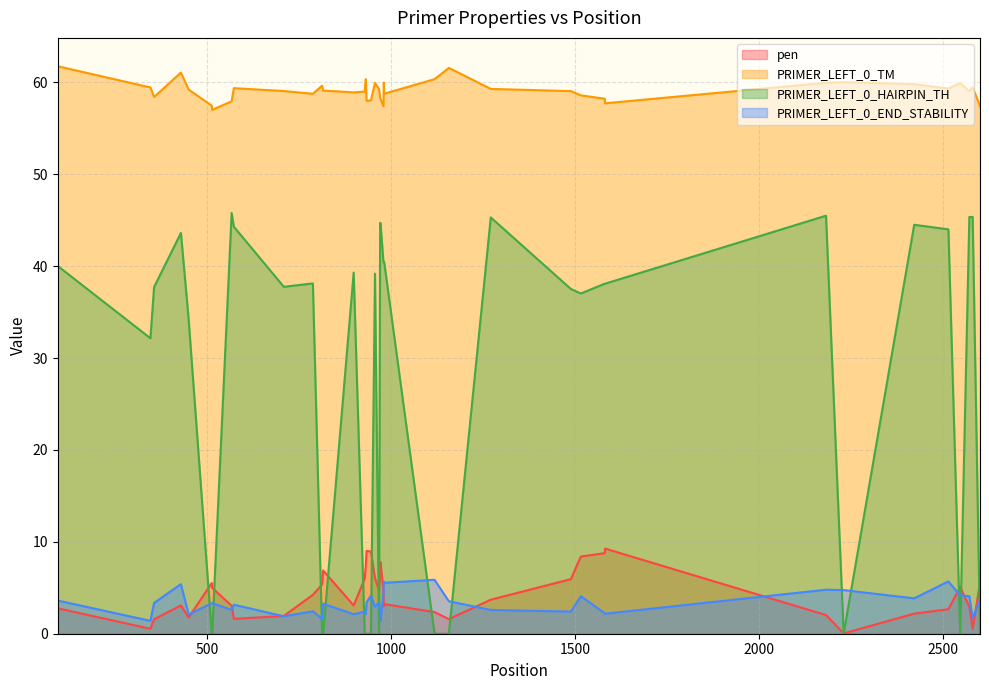

What is the total value across all series at 956?

108.1